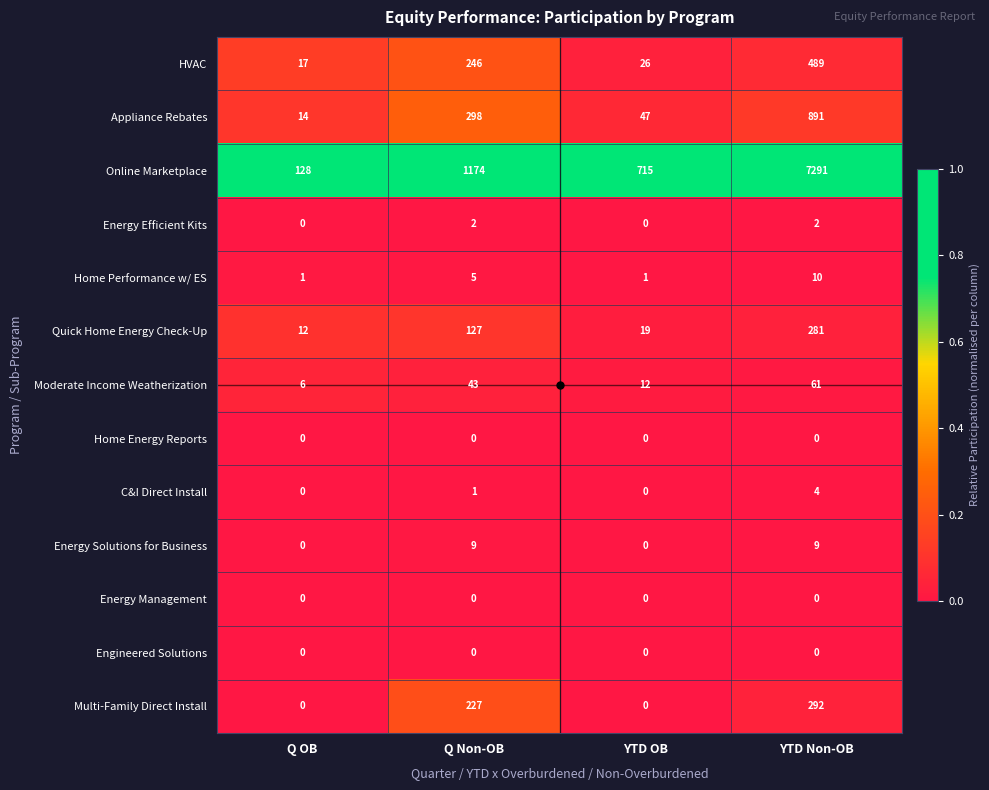

What is the average value of the Home Performance w/ ES series?

4